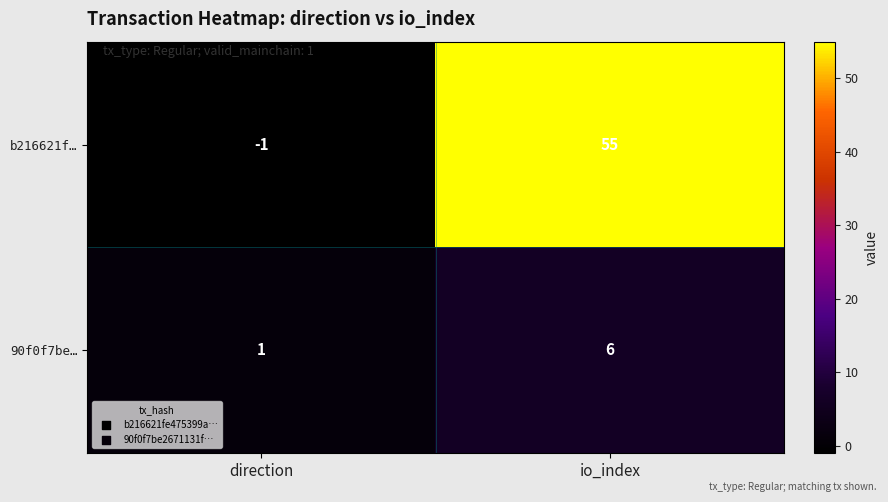

Count the number of categories in the chart.

2